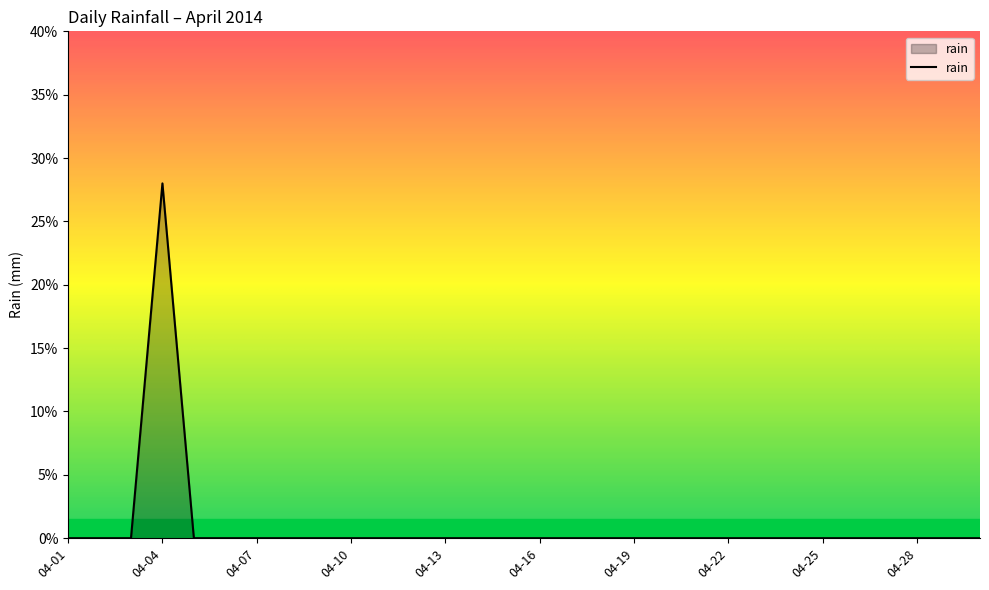

Is this an area chart (filled region under the line)?

Yes